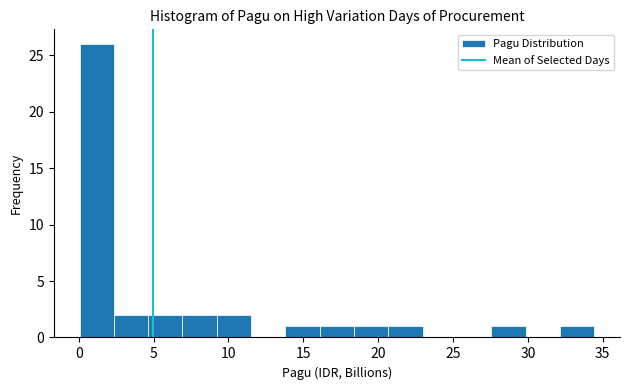

What is the height of the bar covering 4.5 to 7.0 on the x-axis? Neither the bar edges nor the heights are printed on the chart, so give them approximately, as read against the axes.

2